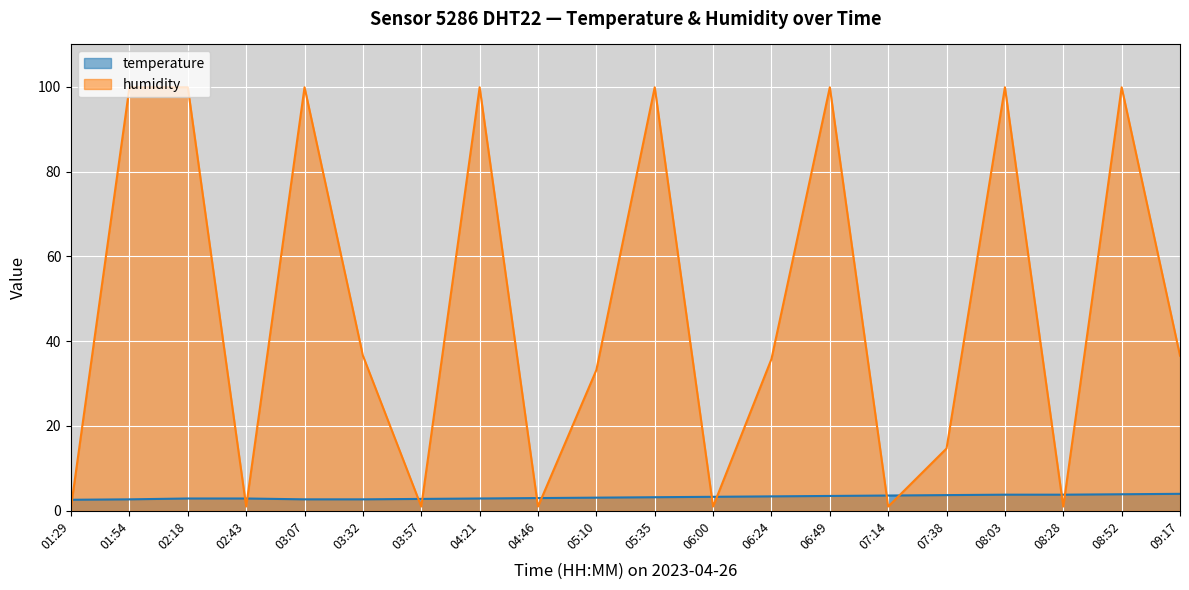

What are all the series names shown in the legend?

temperature, humidity